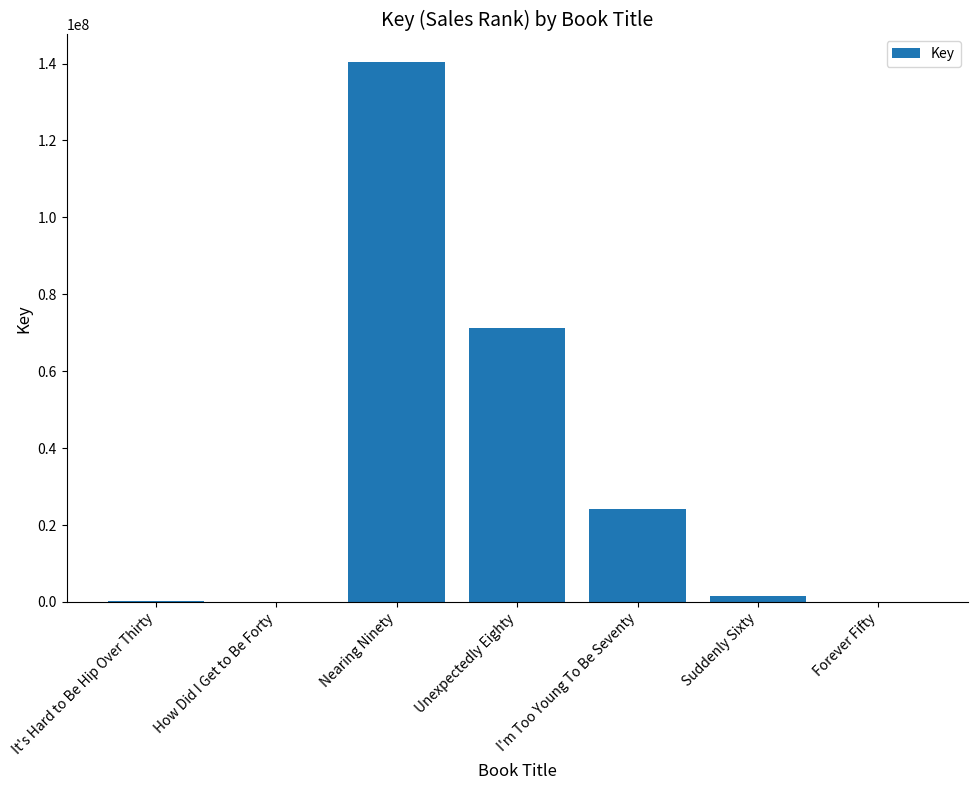

Between It's Hard to Be Hip Over Thirty and I'm Too Young To Be Seventy, which is larger?

I'm Too Young To Be Seventy